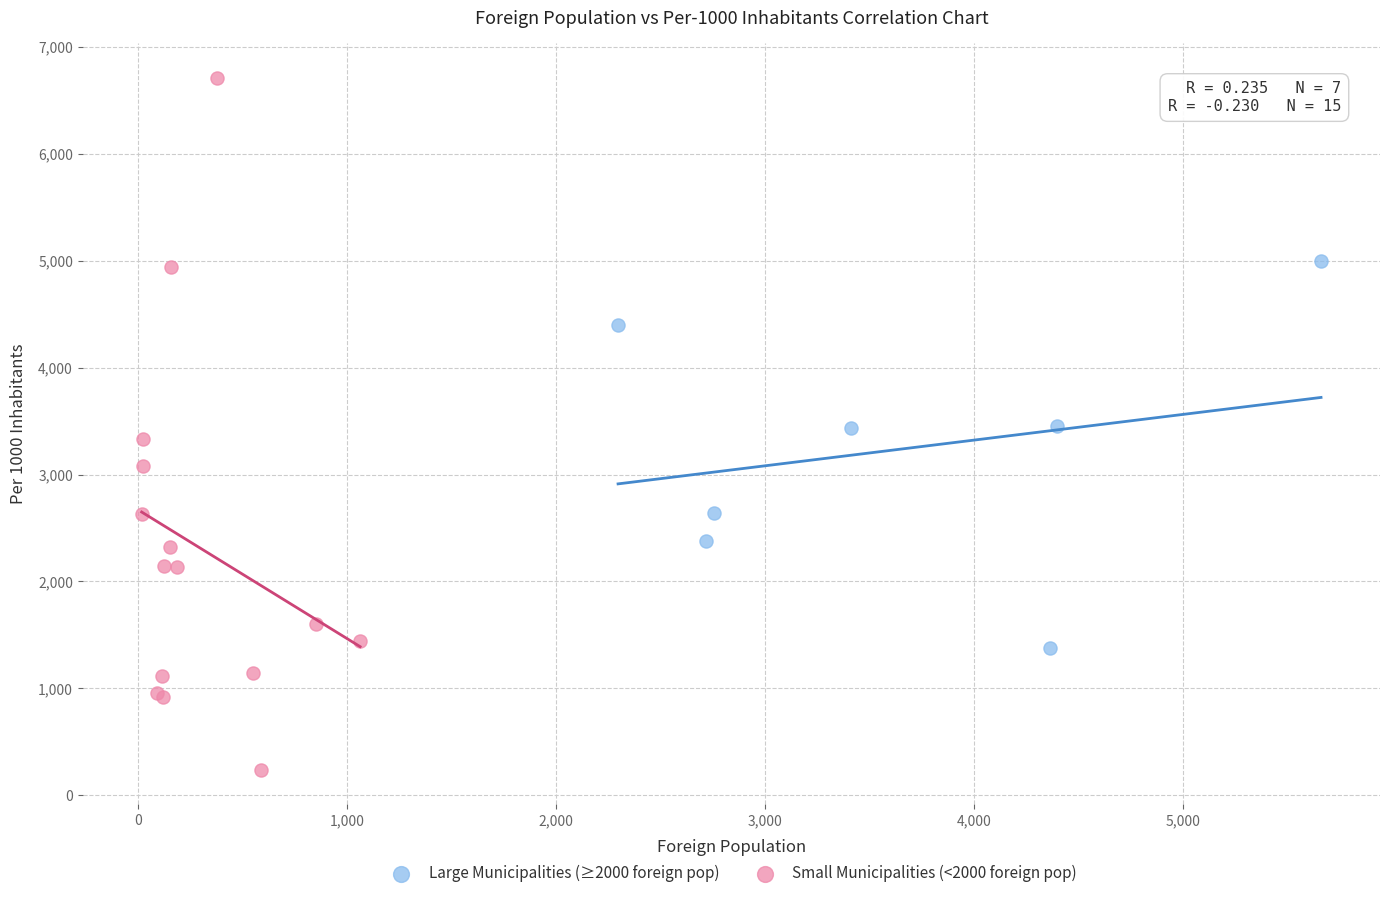

Which series contains the lowest Y value?

Small Municipalities (<2000 foreign pop)